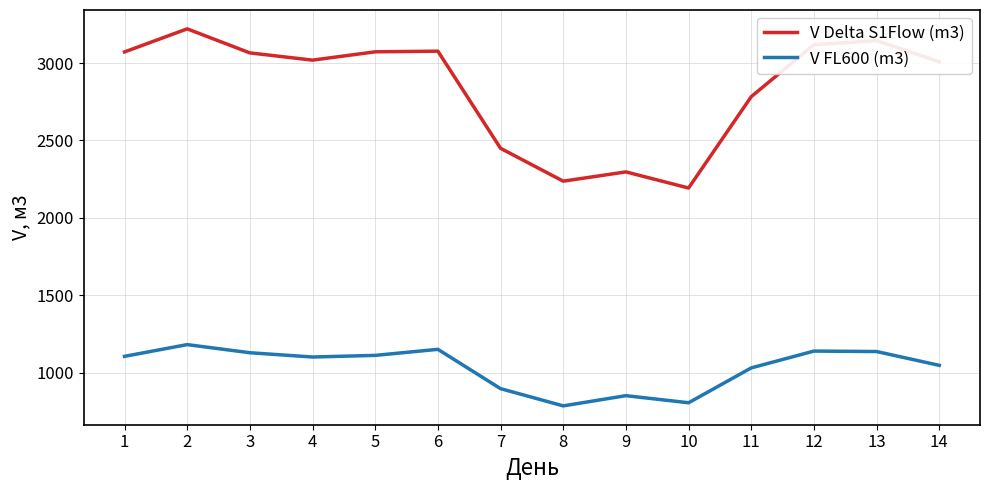

How many values in the V FL600 (m3) series exceed 1105?

7